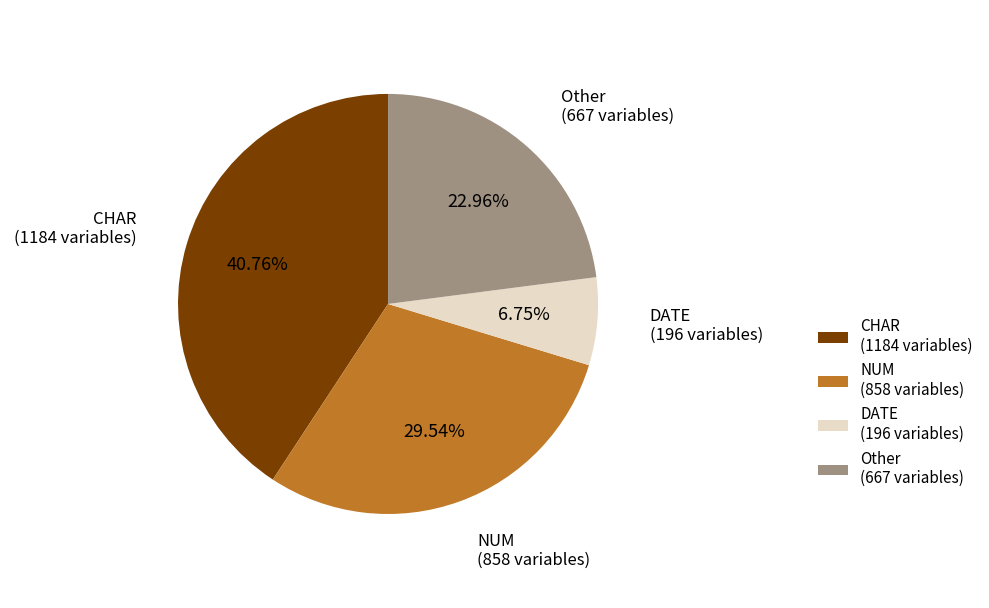

Is there a majority slice in this chart?

No